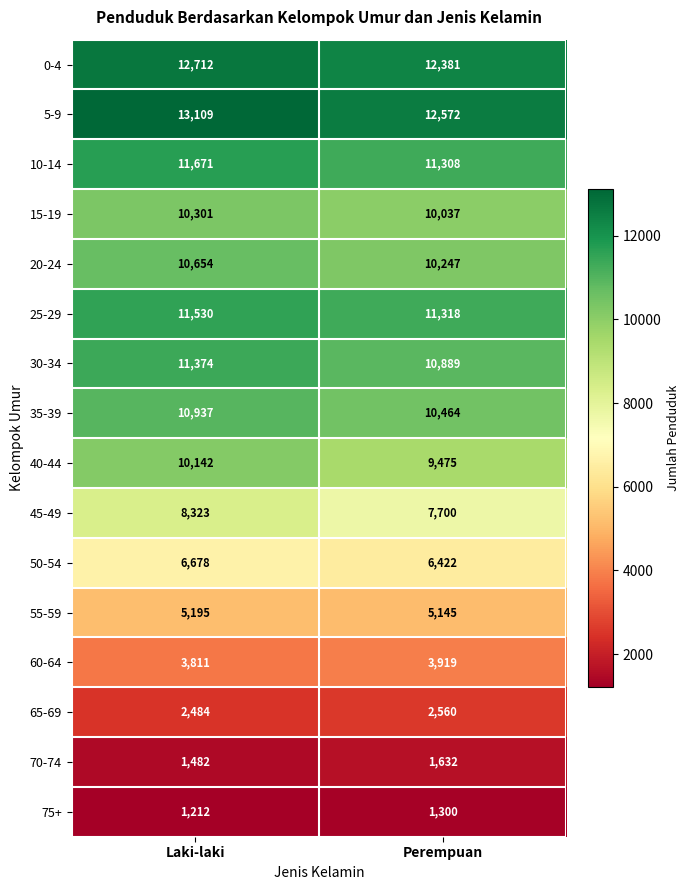

Which series changed the most between Laki-laki and Perempuan?

40-44